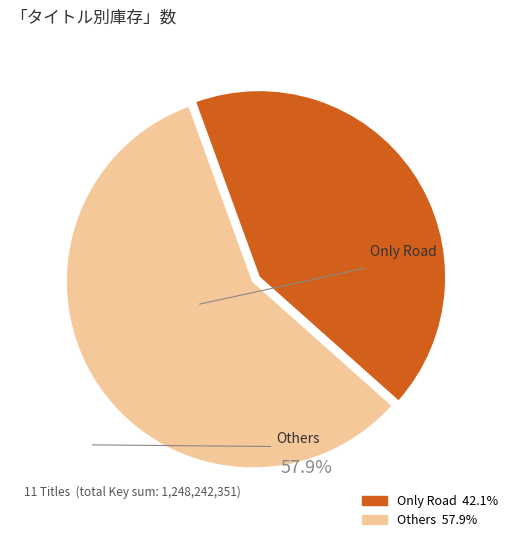

Does any single category account for the majority?

Yes